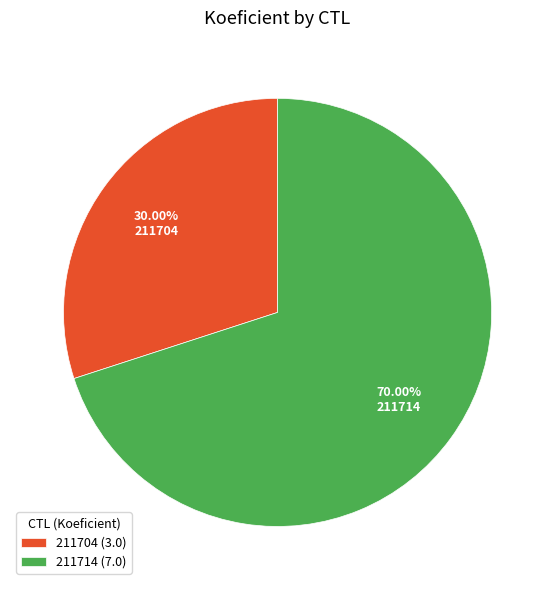

Rank the categories by value from highest to lowest.

211714, 211704